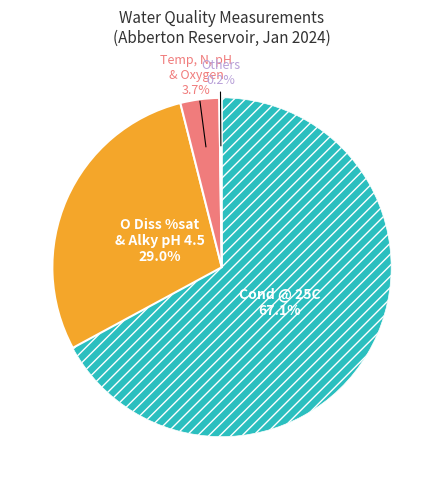

Is there any slice that represents more than half of the pie?

Yes